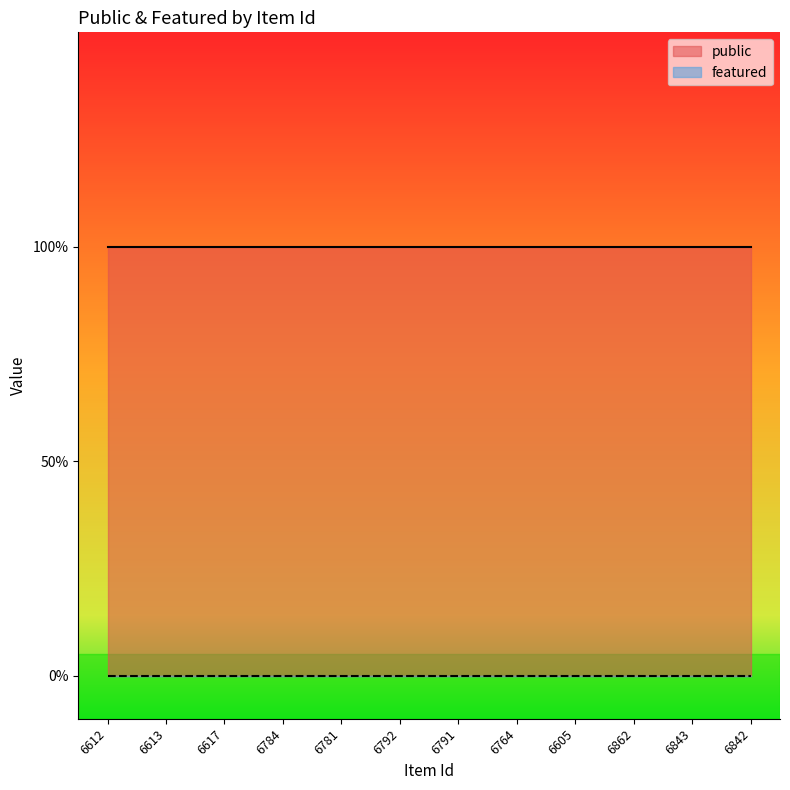

Reading right to left, list all the values displayed in this chart.

public: 1	1	1	1	1	1	1	1	1	1	1	1
featured: 0	0	0	0	0	0	0	0	0	0	0	0